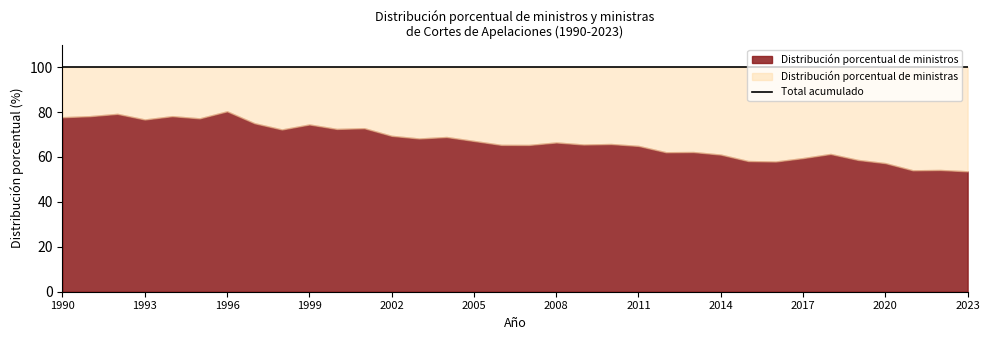

Is it true that Distribución porcentual de ministras equals 23.1 at 2020?

False